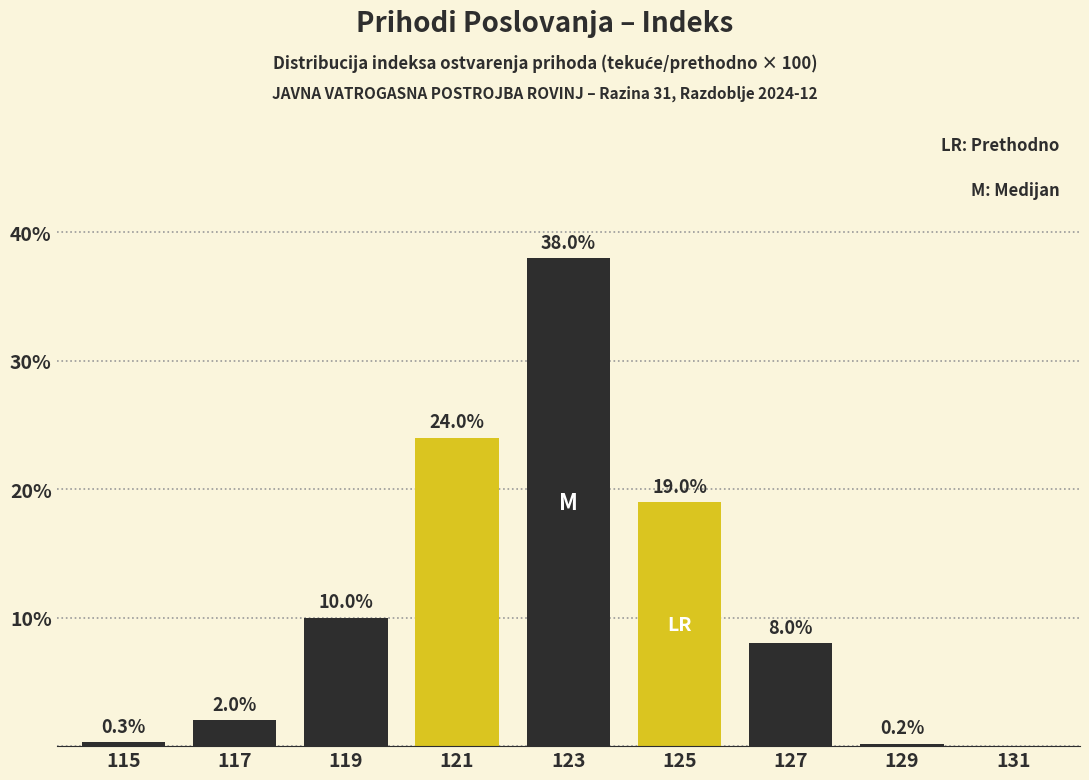

Reading left to right, list all the values displayed in this chart.

115=0.3	117=2.0	119=10.0	121=24.0	123=38.0	125=19.0	127=8.0	129=0.2	131=0.0